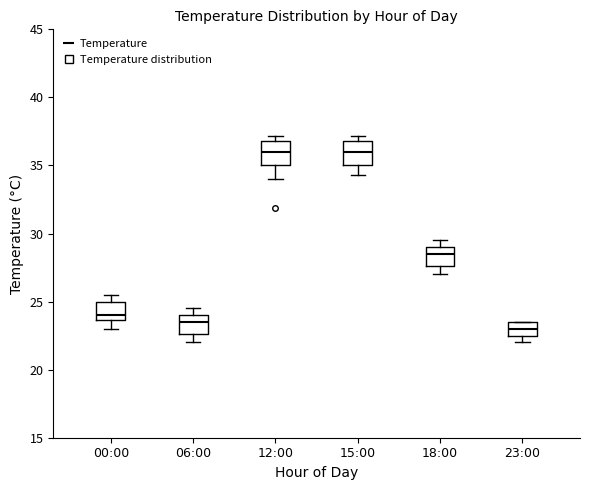

Which box has the lowest median line?

23:00